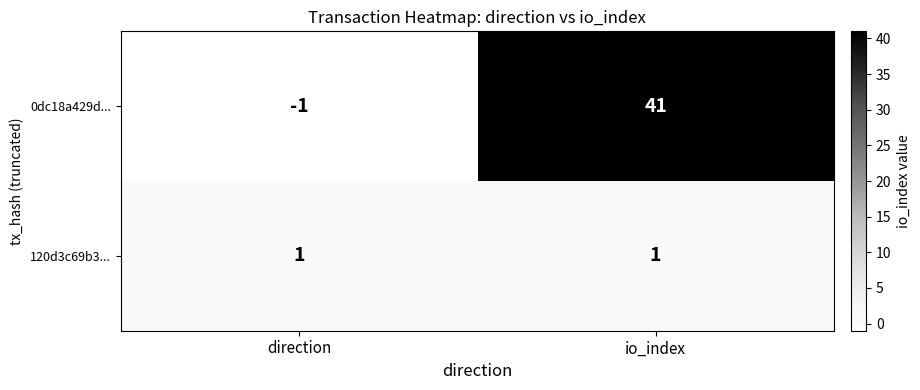

Which series has the largest range (max minus min)?

0dc18a429d...